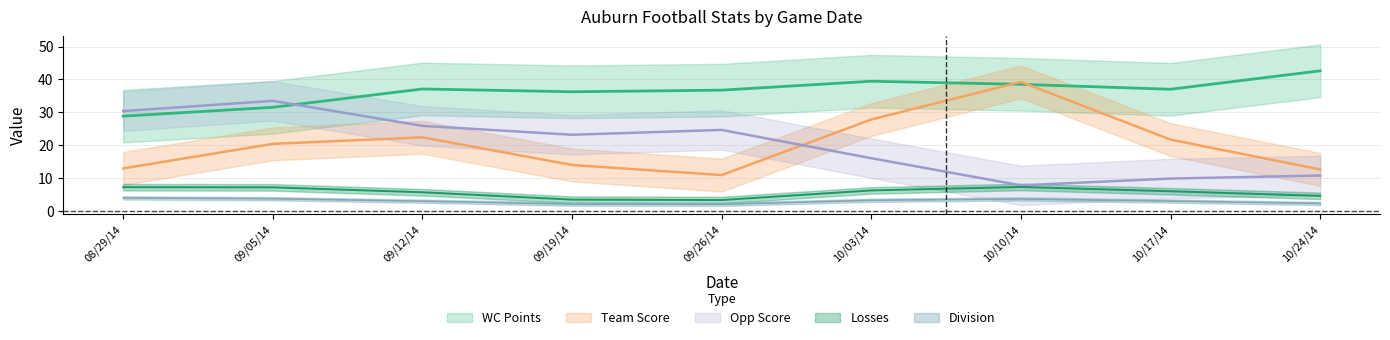

The Losses series shows 5 at 10/03/14. True or false?

False